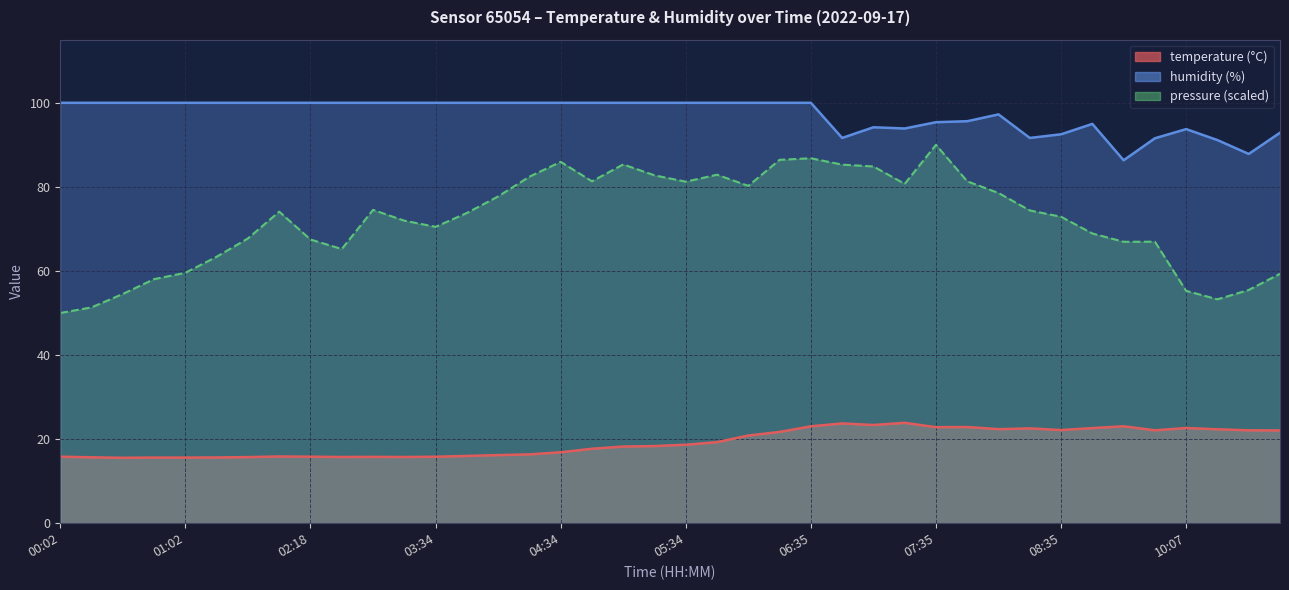

Is the value of temperature at 03:49 greater than the value of humidity at 03:04?

No